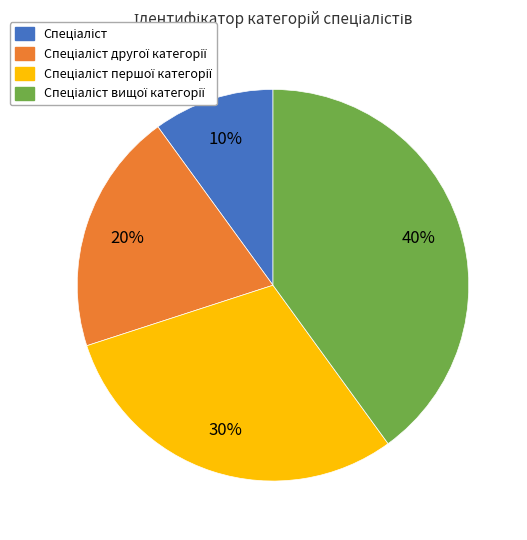

Is there any slice that represents more than half of the pie?

No